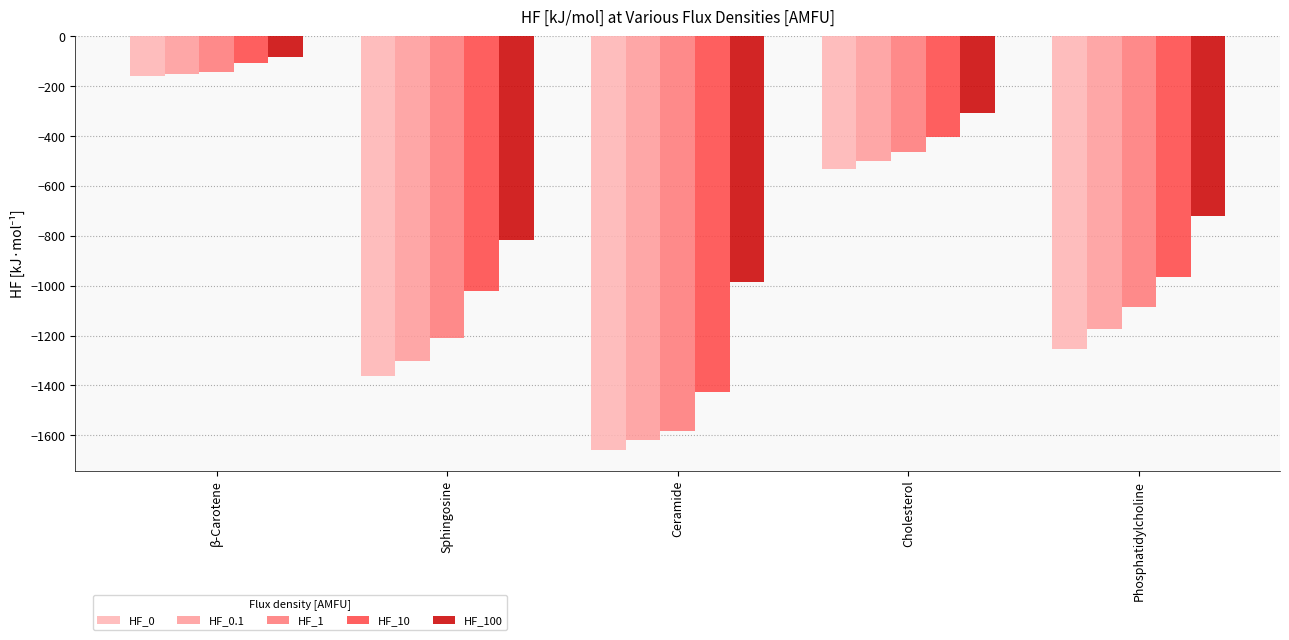

How many data points in HF_10 are less than -964?

2